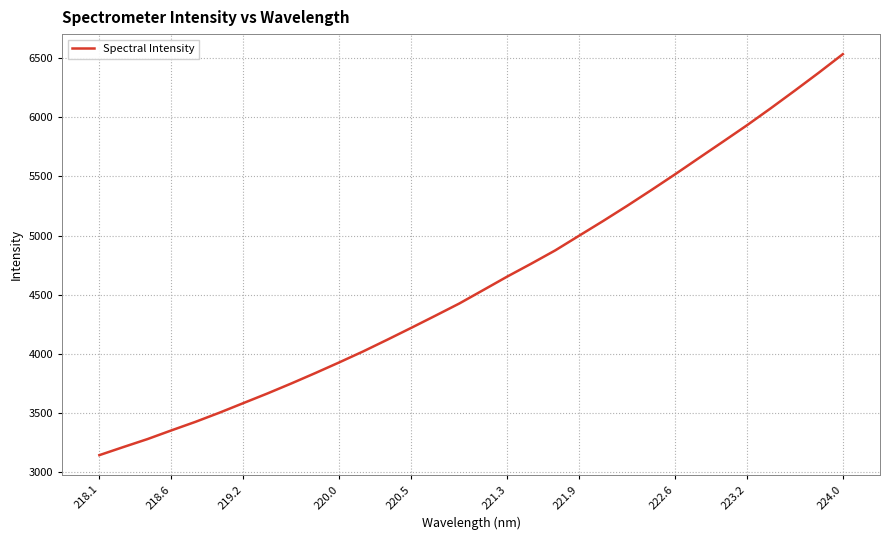

What is the maximum value shown in the chart?

6531.5